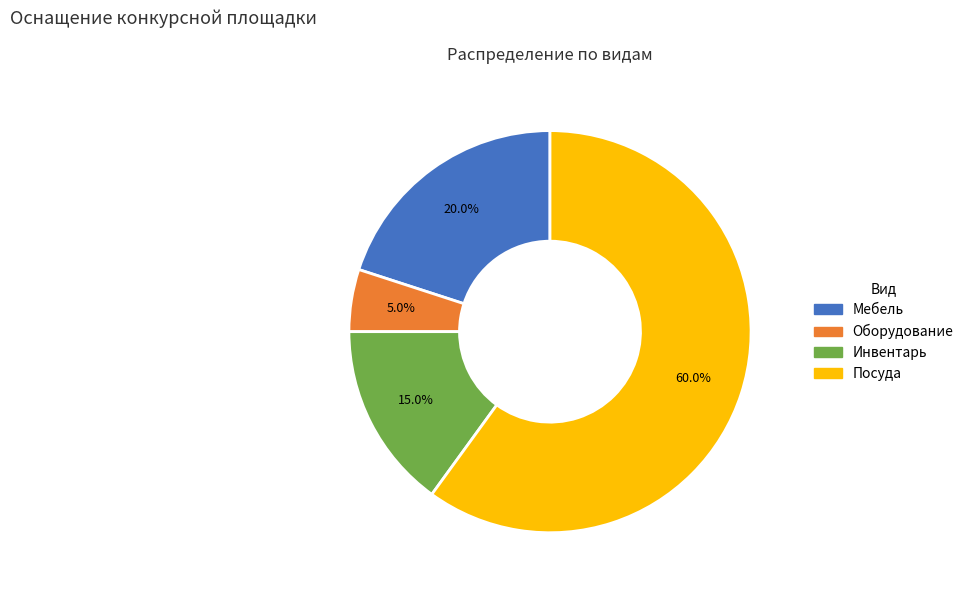

Is it true that Посуда is 47% of the pie?

False